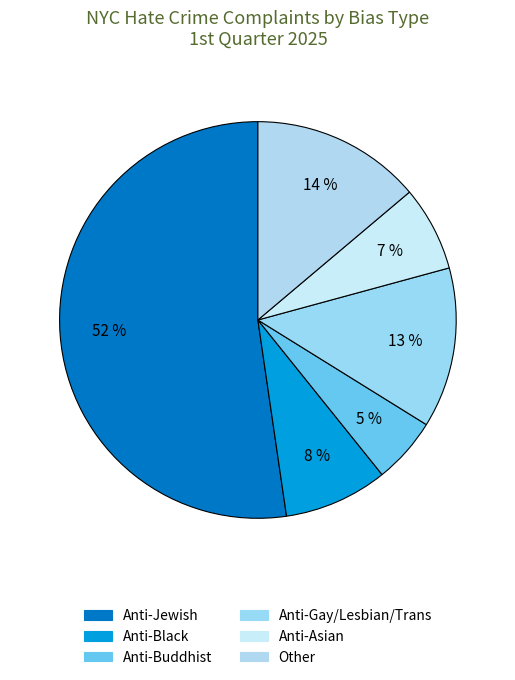

Which slice represents more than half of the pie?

Anti-Jewish